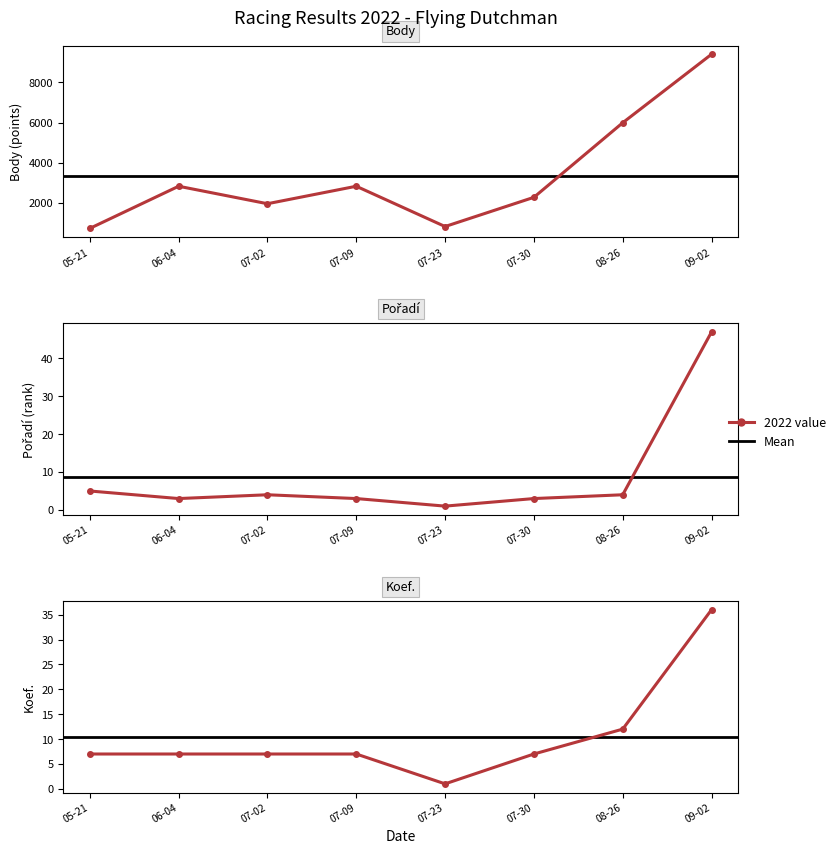

What is the difference between the maximum and minimum values in the Pořadí series?

46